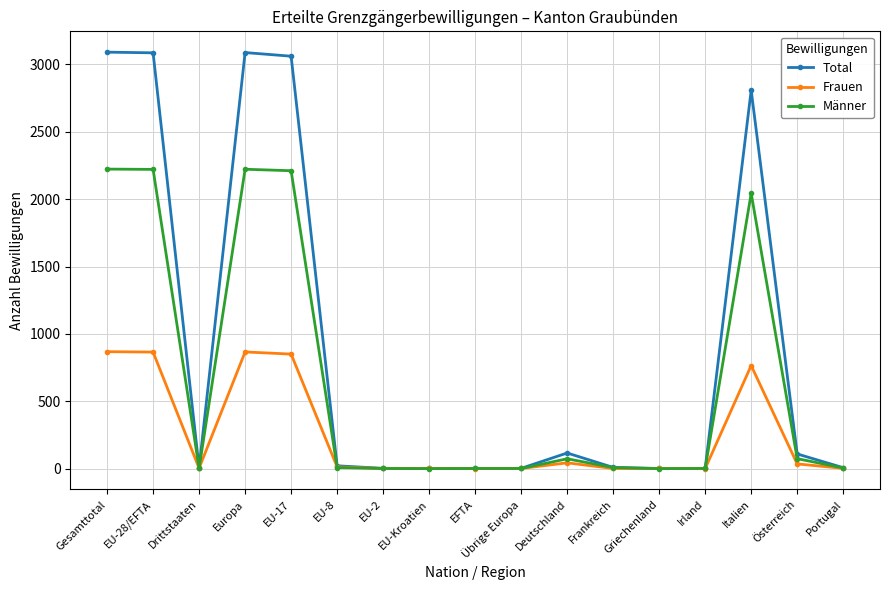

Rank the series by their average value, from highest to lowest.

Total, Männer, Frauen